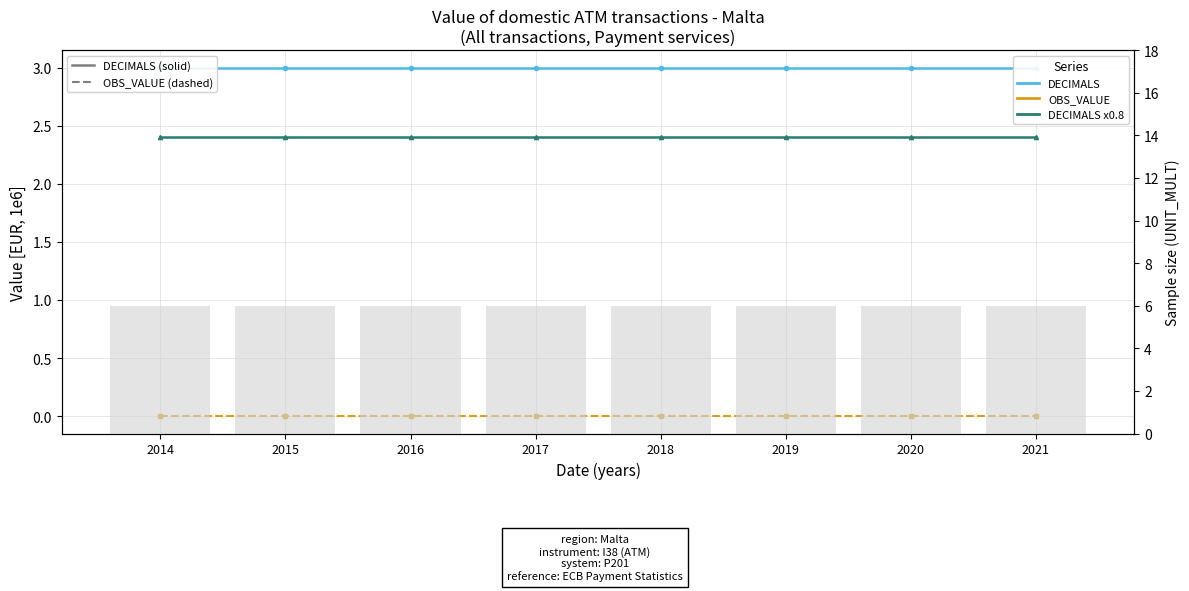

How many groups of bars are there?

8